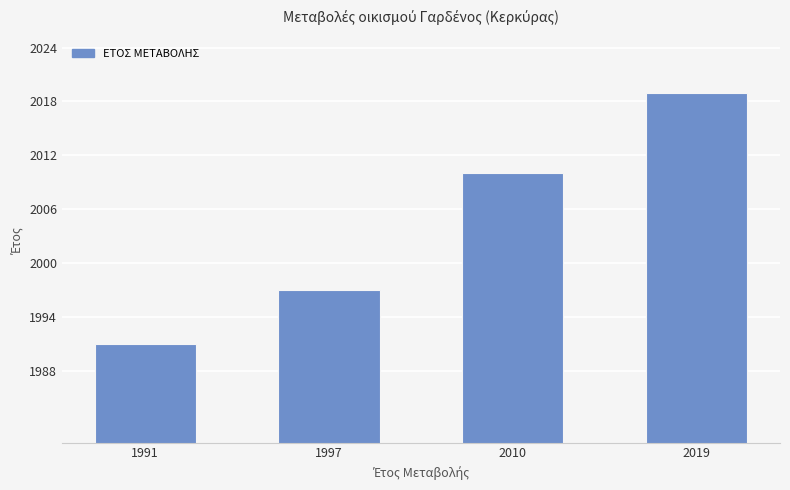

At which label is the value closest to 2005?

2010